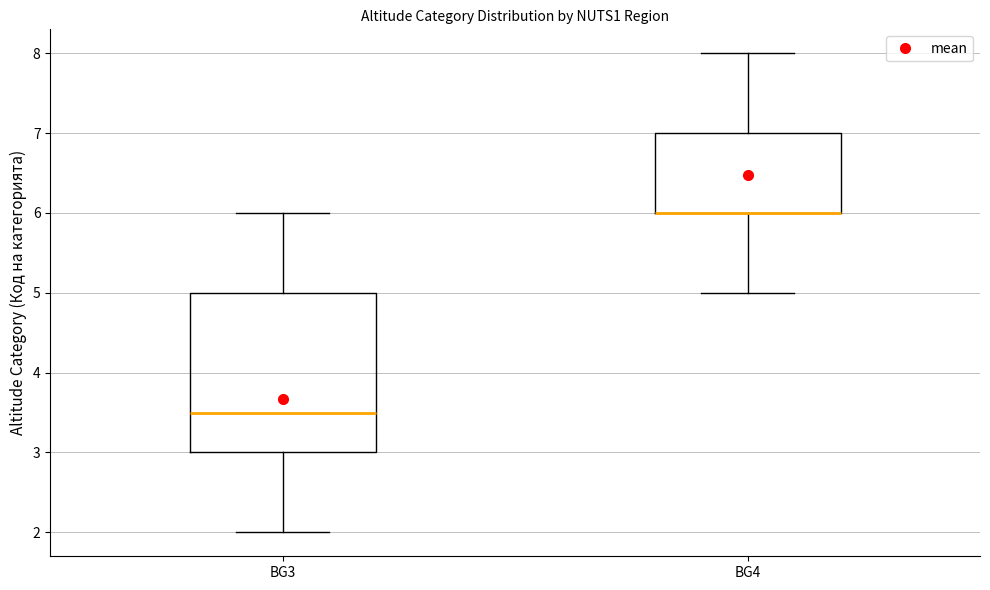

Where is the lower edge of the box for BG3 on the y-axis? The values are not printed on the chart, so give them approximately, as read against the axis.

3.0